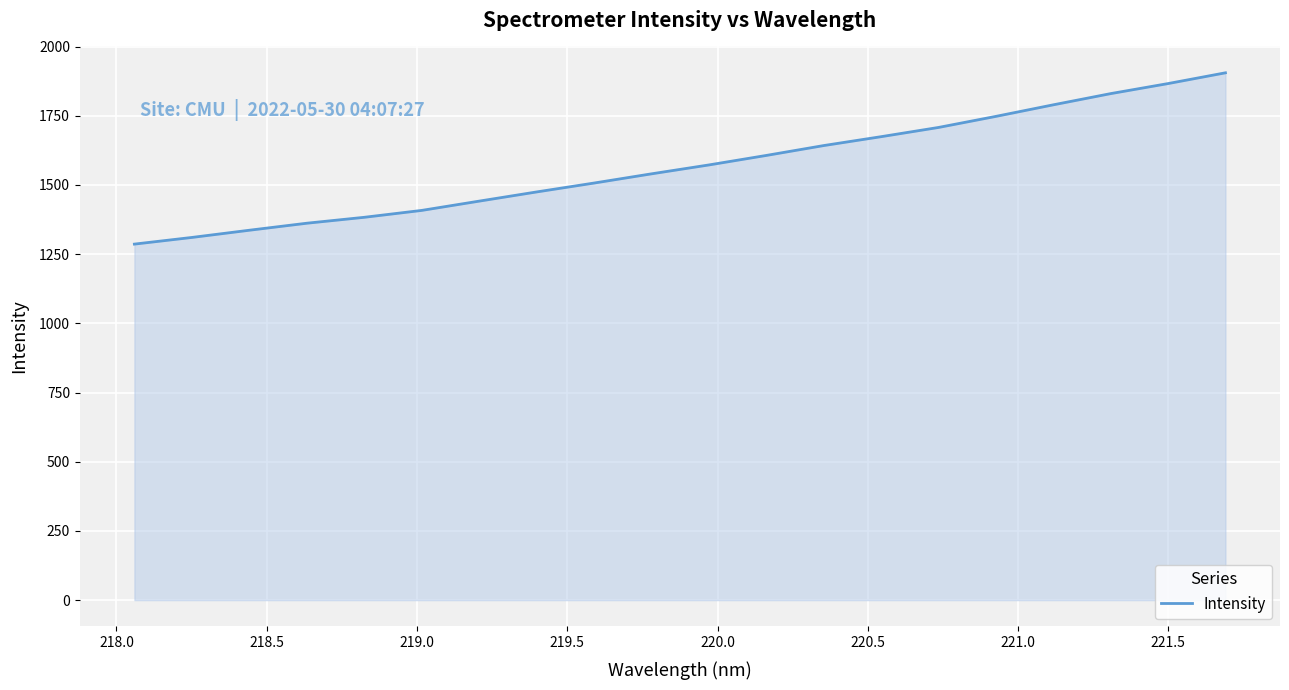

What is the maximum value shown in the chart?

1905.1